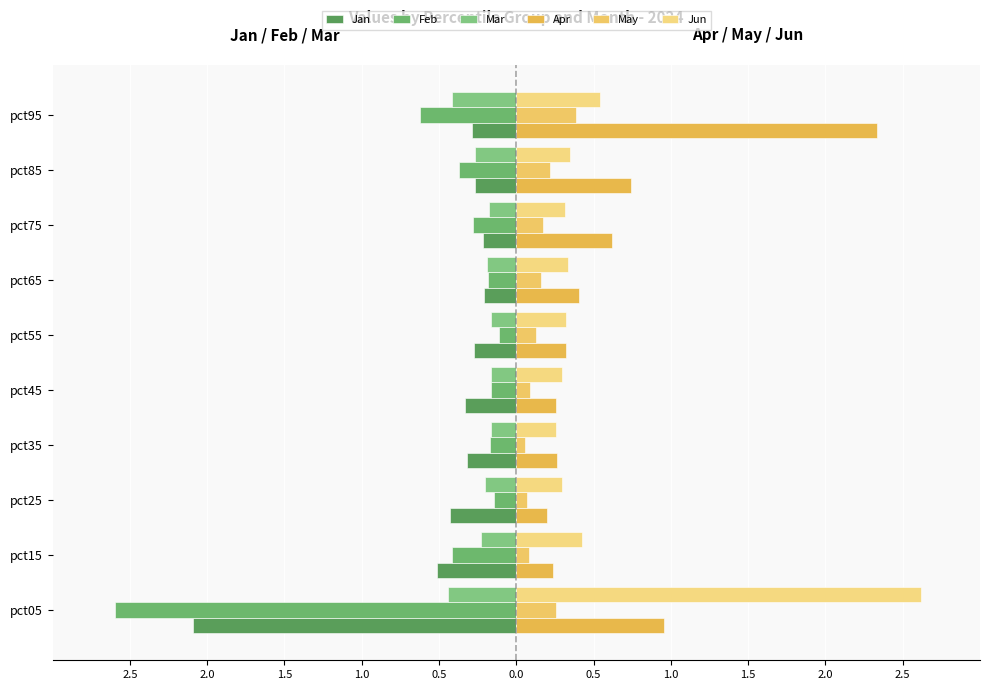

Which series has the widest spread of values?

Feb